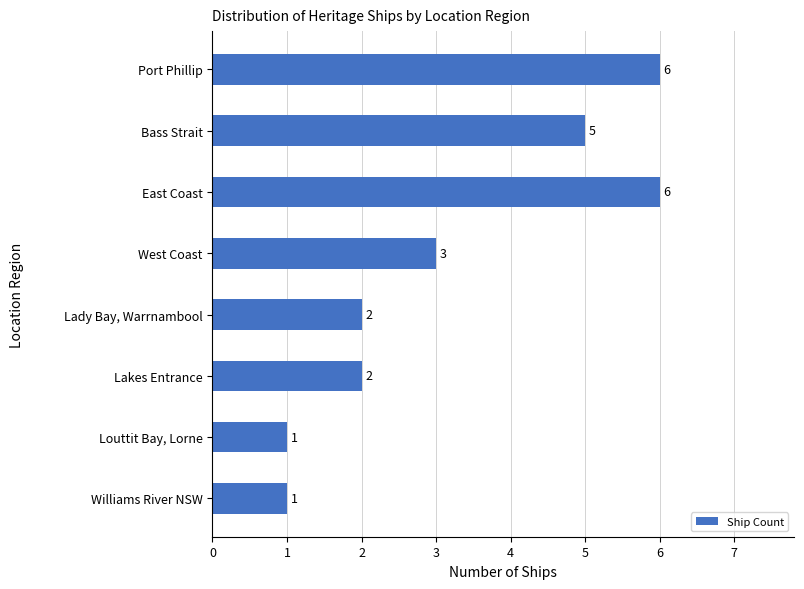

At which label is the value closest to 3?

West Coast